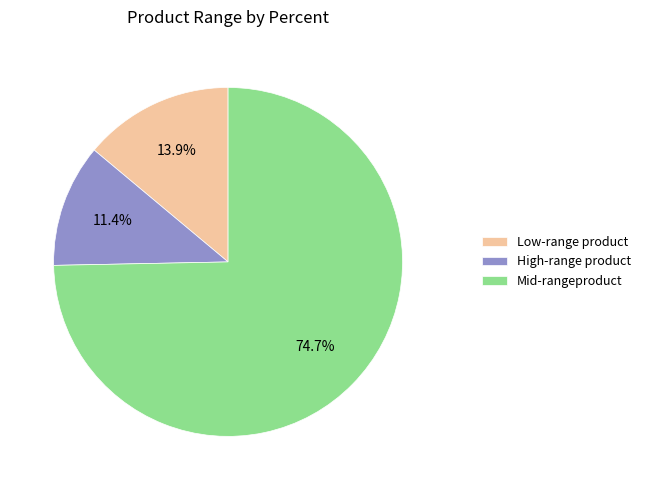

What is the largest slice in the pie chart?

Mid-rangeproduct